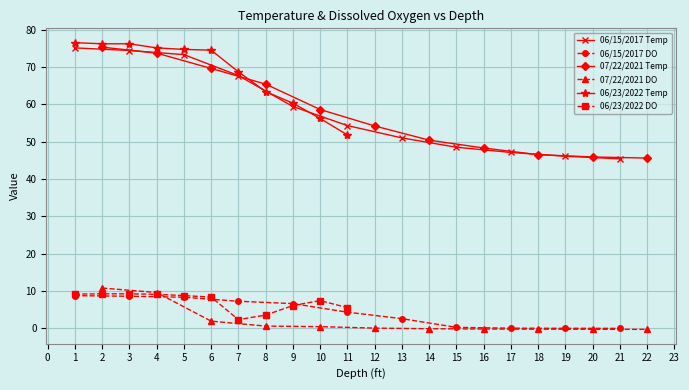

Is it true that 06/15/2017 DO equals 8.3 at 5?

True